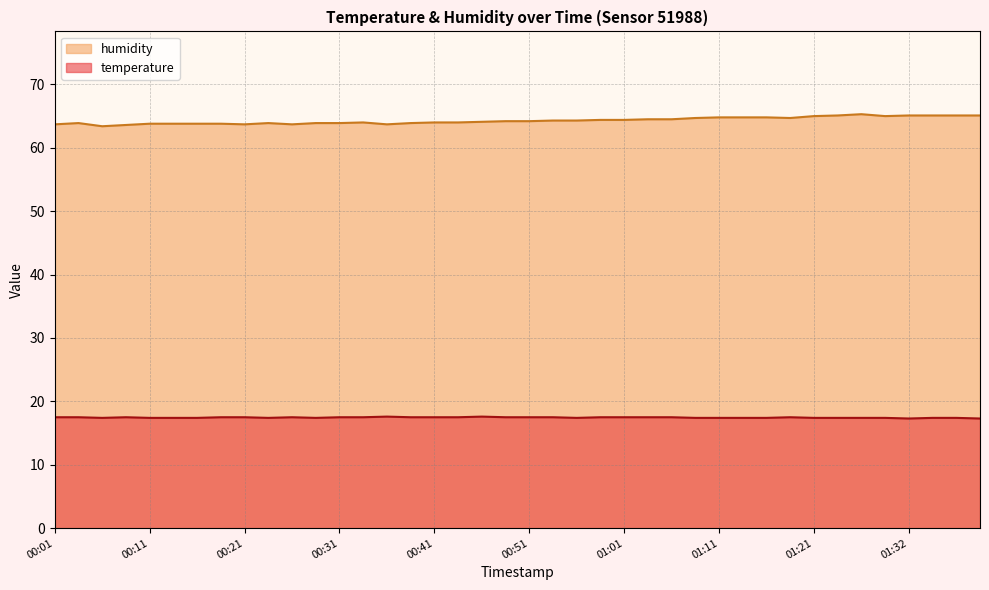

What is the label of the 19th point from the left?

00:46